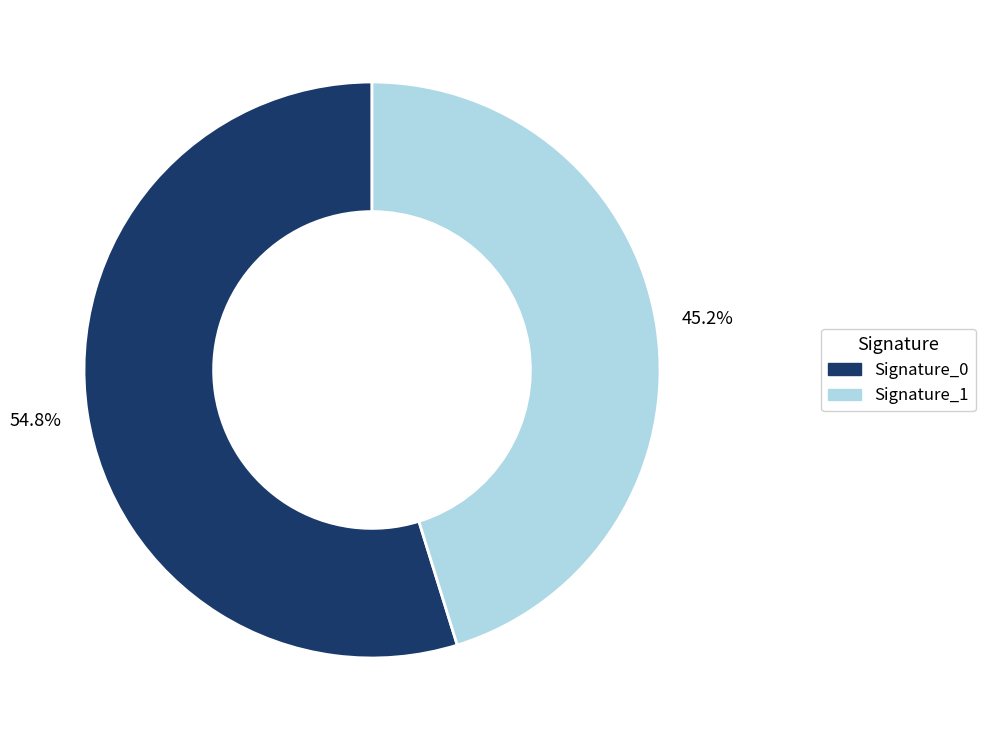

Is there any slice that represents more than half of the pie?

Yes